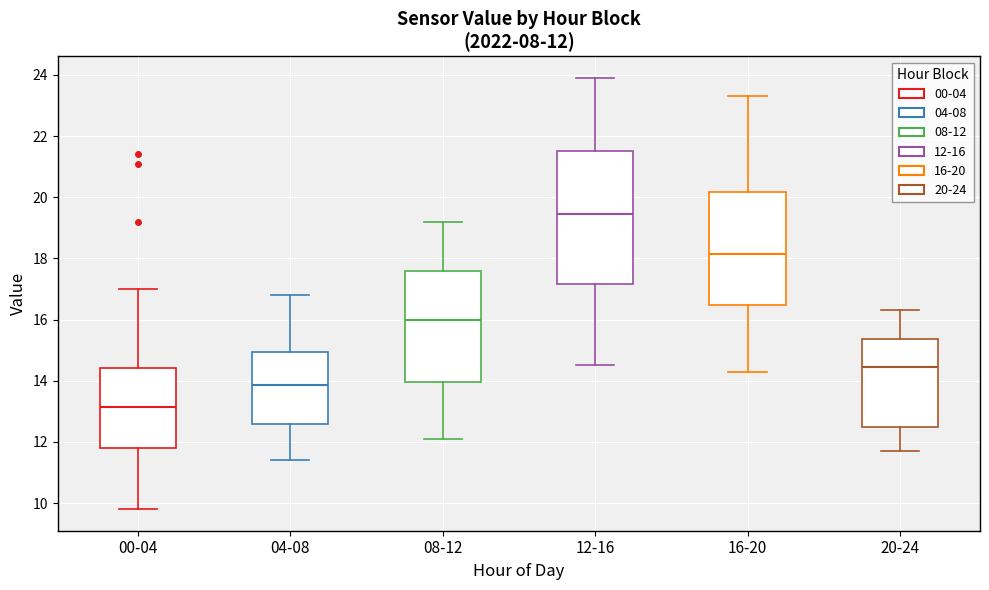

Which box has the highest median line?

12-16